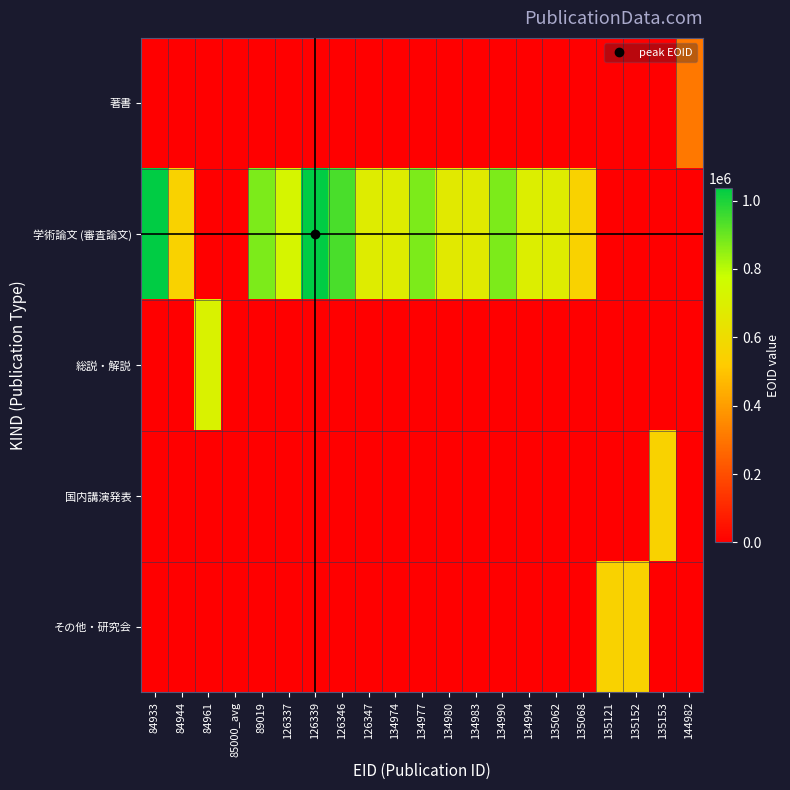

Which has a higher value, 144982 or 135068?

144982